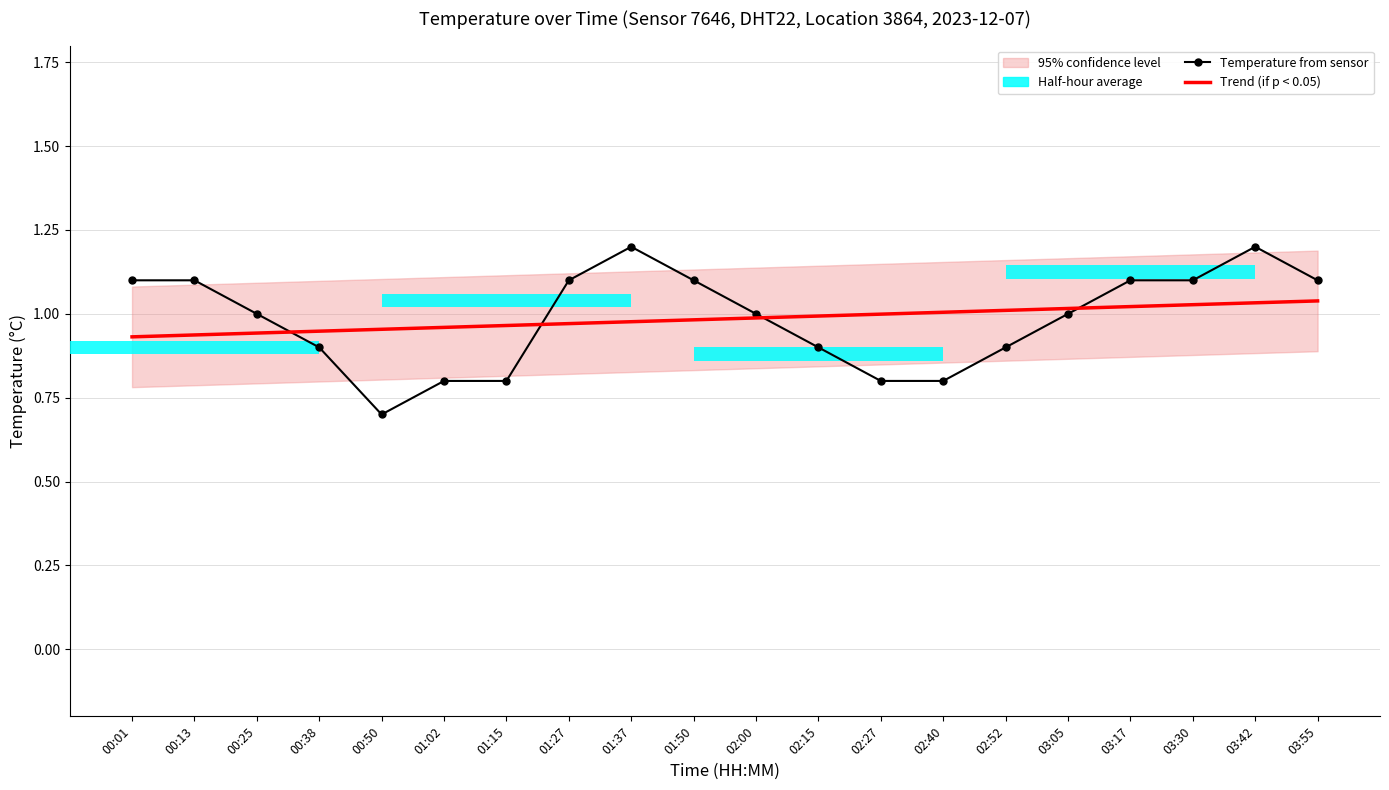

What is the total value across all series at 01:37?

2.2